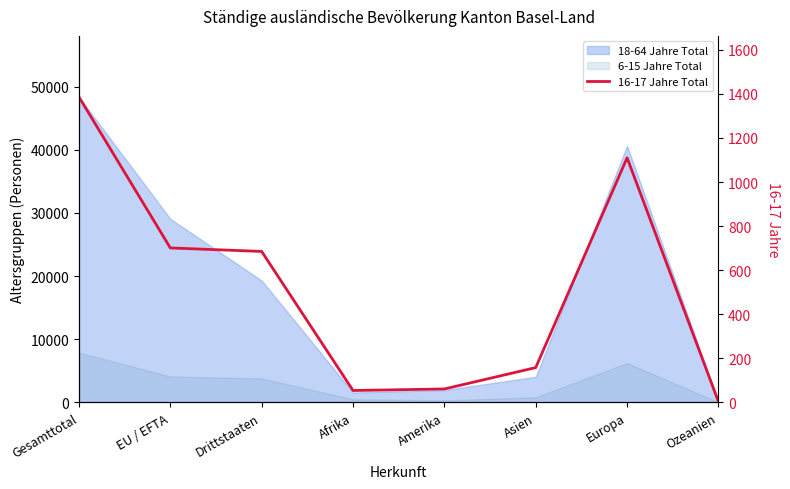

Approximately how many times larger is the value at Ozeanien compared to Afrika?

0.1